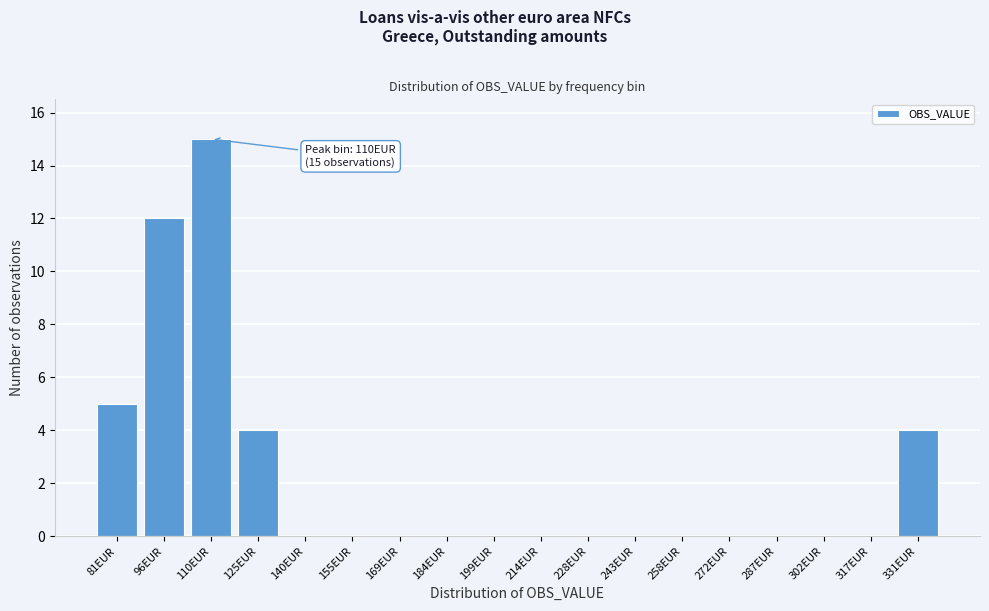

Reading right to left, transcribe all the data shown in this chart.

331EUR=4	317EUR=0	302EUR=0	287EUR=0	272EUR=0	258EUR=0	243EUR=0	228EUR=0	214EUR=0	199EUR=0	184EUR=0	169EUR=0	155EUR=0	140EUR=0	125EUR=4	110EUR=15	96EUR=12	81EUR=5